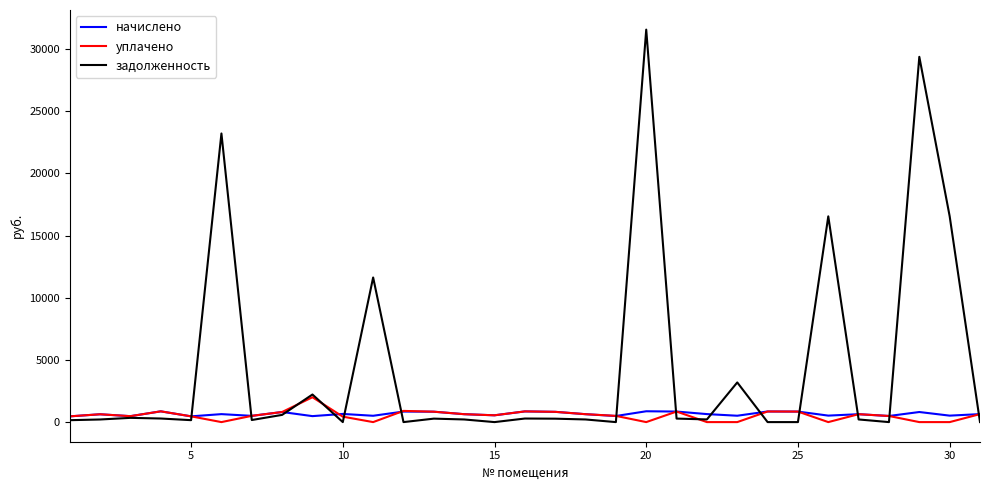

What are all the series names shown in the legend?

начислено, уплачено, задолженность